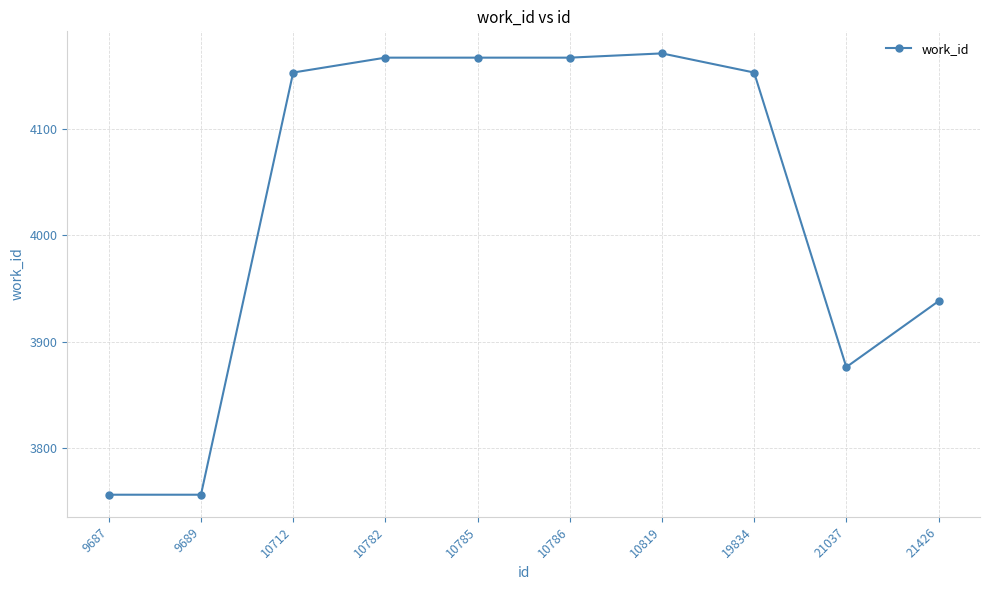

What is the value of the 5th point from the left?

4167